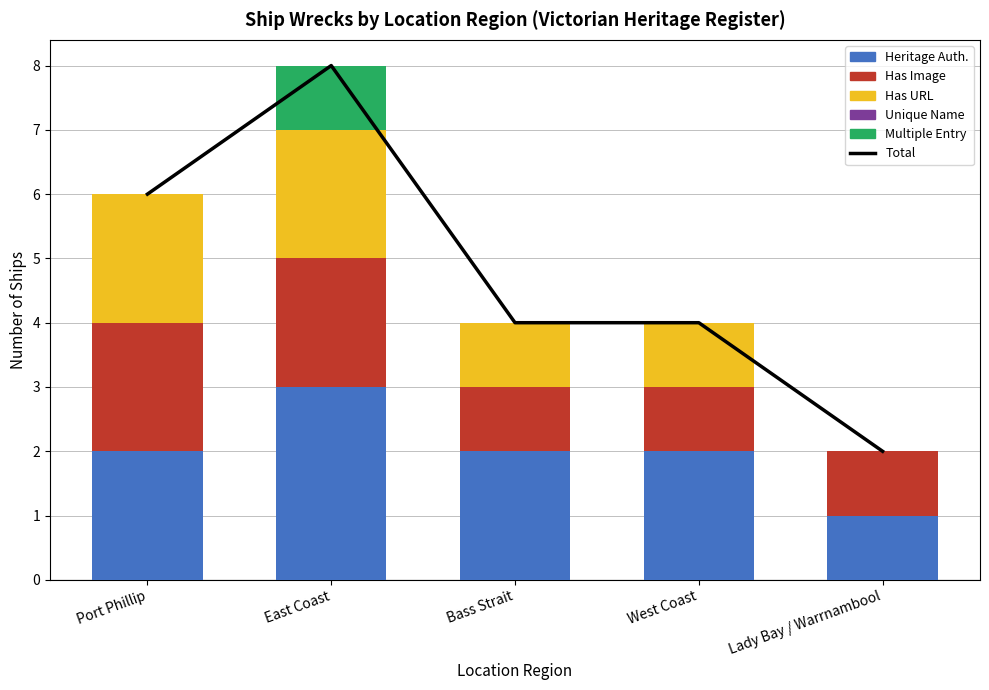

Reading right to left, transcribe all the data shown in this chart.

Total: 2	4	4	8	6
Heritage Auth.: 1	2	2	3	2
Has Image: 1	1	1	2	2
Has URL: 0	1	1	2	2
Unique Name: 0	0	0	0	0
Multiple Entry: 0	0	0	1	0